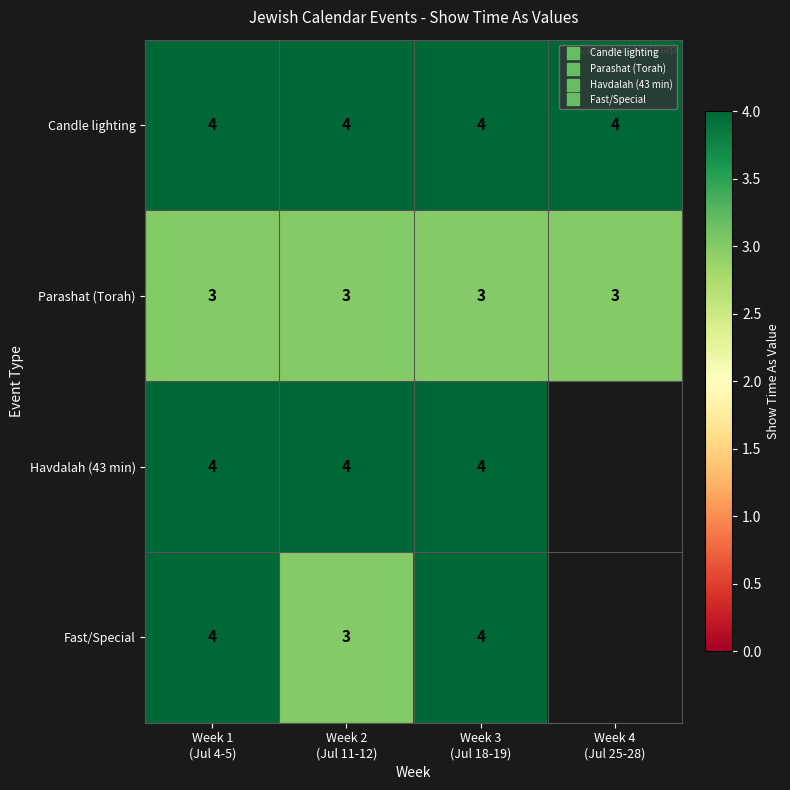

At Week 2 (Jul 11-12), list the series in order from smallest to largest.

Parashat (Torah), Fast/Special, Candle lighting, Havdalah (43 min)